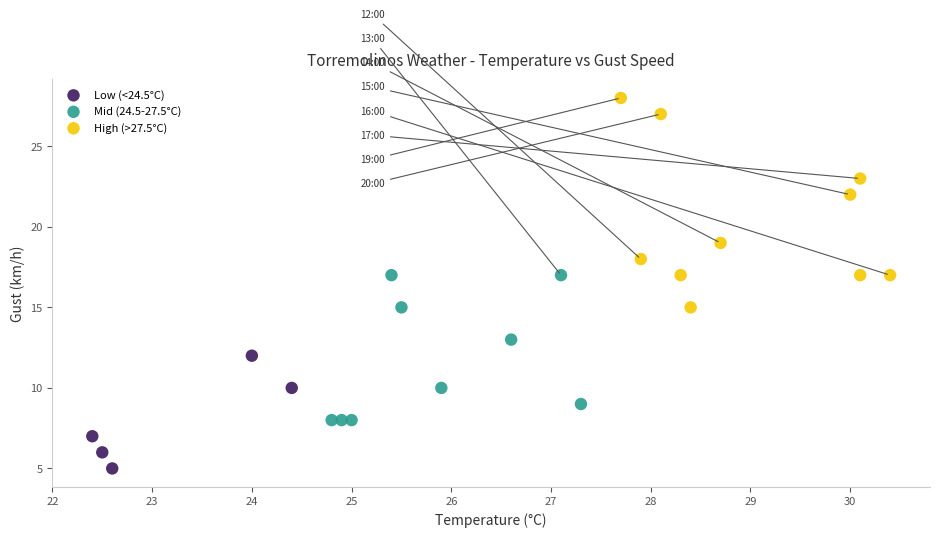

Which series has the widest spread of Y values?

High (>27.5°C)